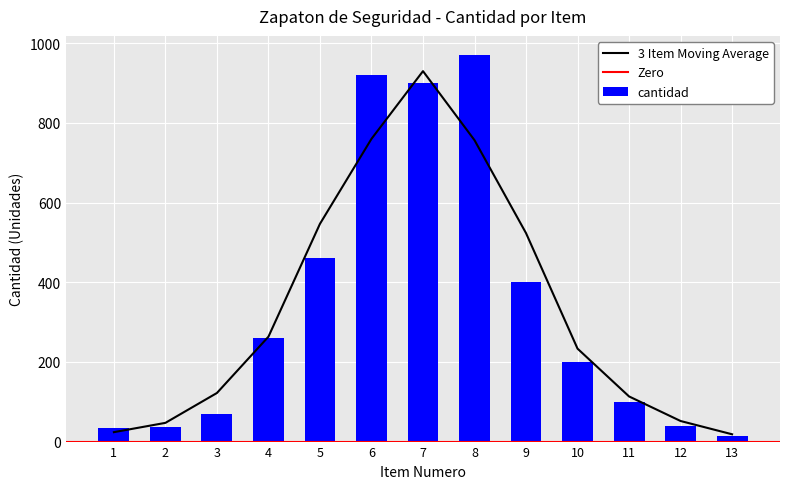

What is the difference between the values at 4 and 8?

710